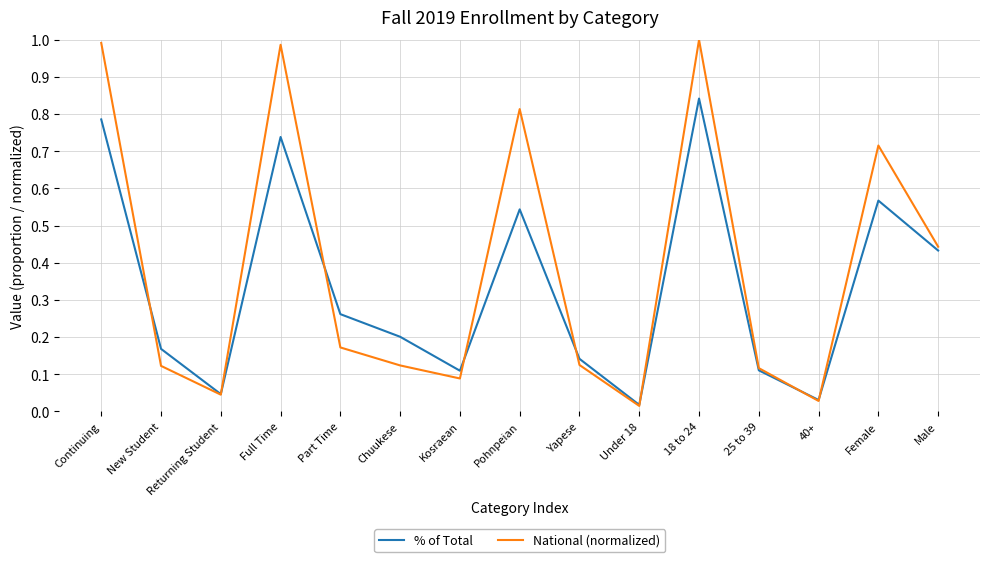

How many lines are shown in the chart?

2